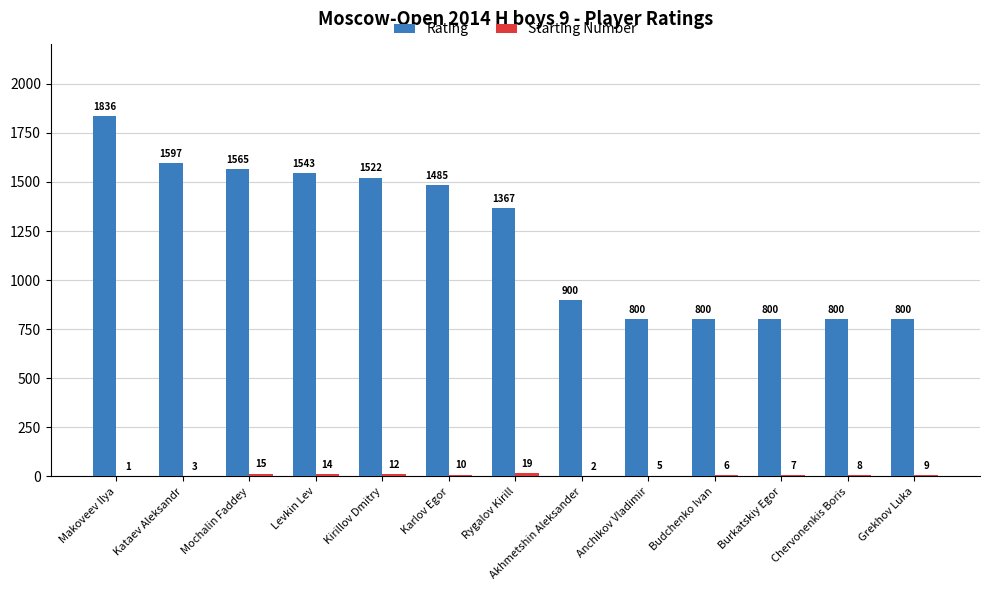

Which series has the largest total across all categories?

Rating